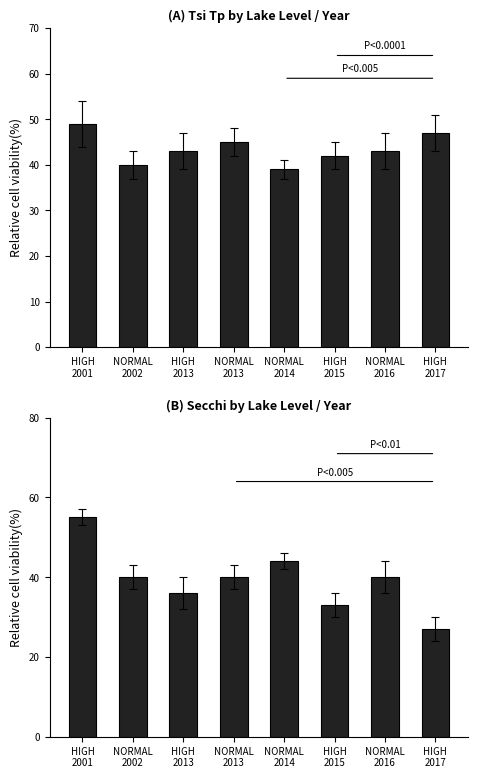

The value of Mean Tsi Tp at NORMAL
2016 is 43. True or false?

True